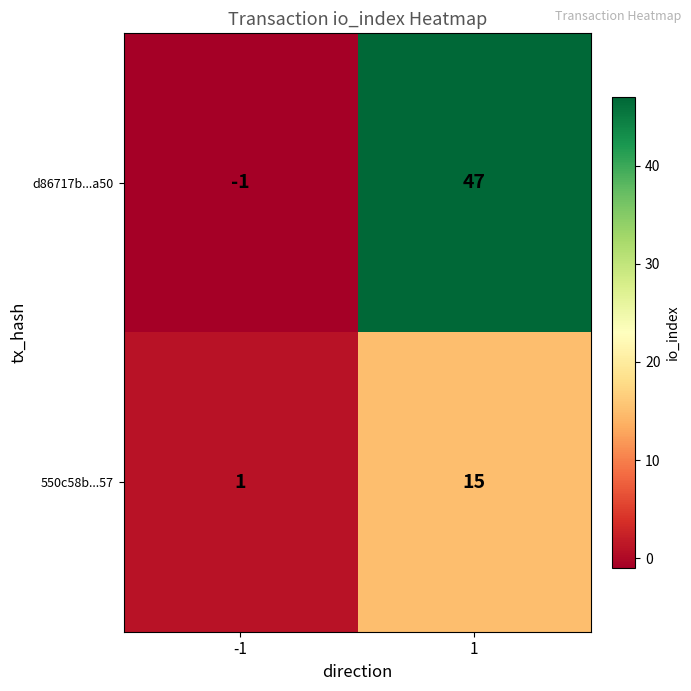

What is the approximate value of 550c58b...57 at 1, to the nearest 10?

20